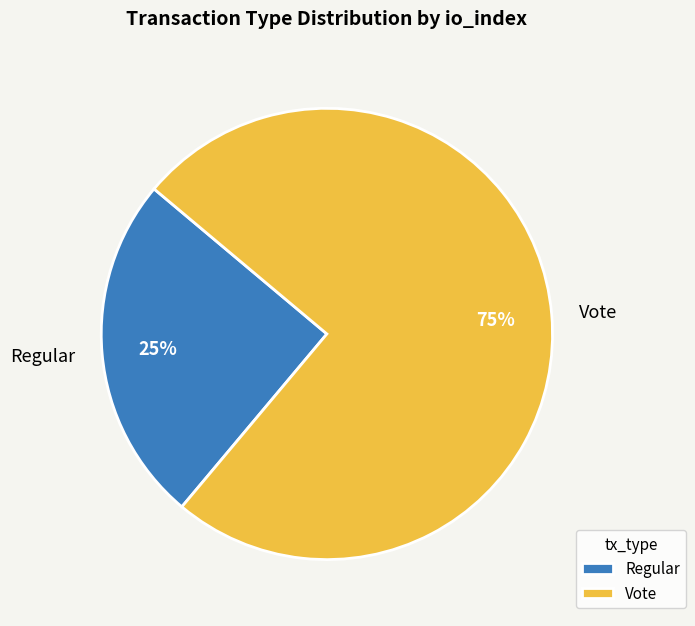

How many slices are in this pie chart?

2